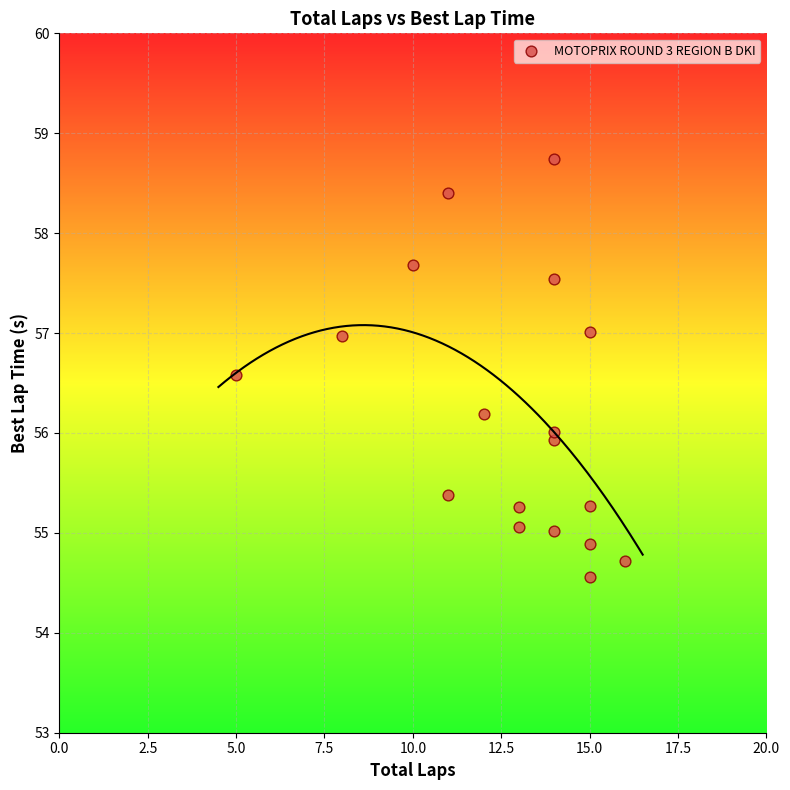

What is the range of X values (max minus min)?

11.0